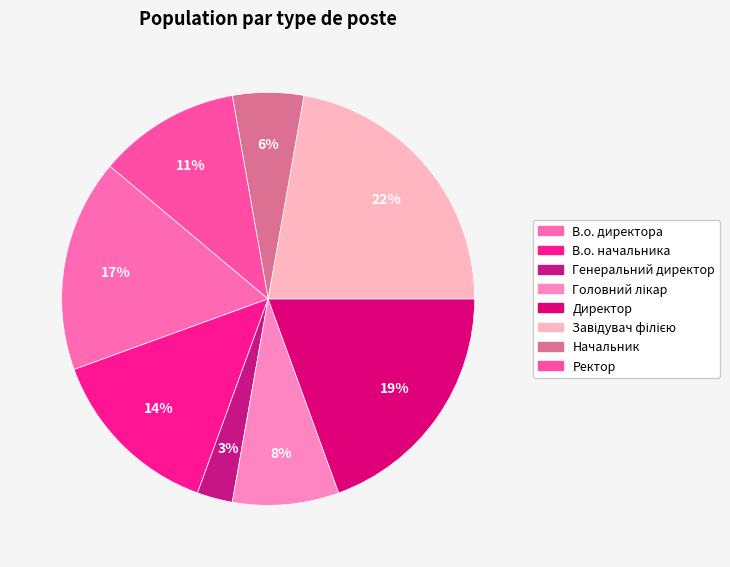

Count the number of slices in the pie.

8